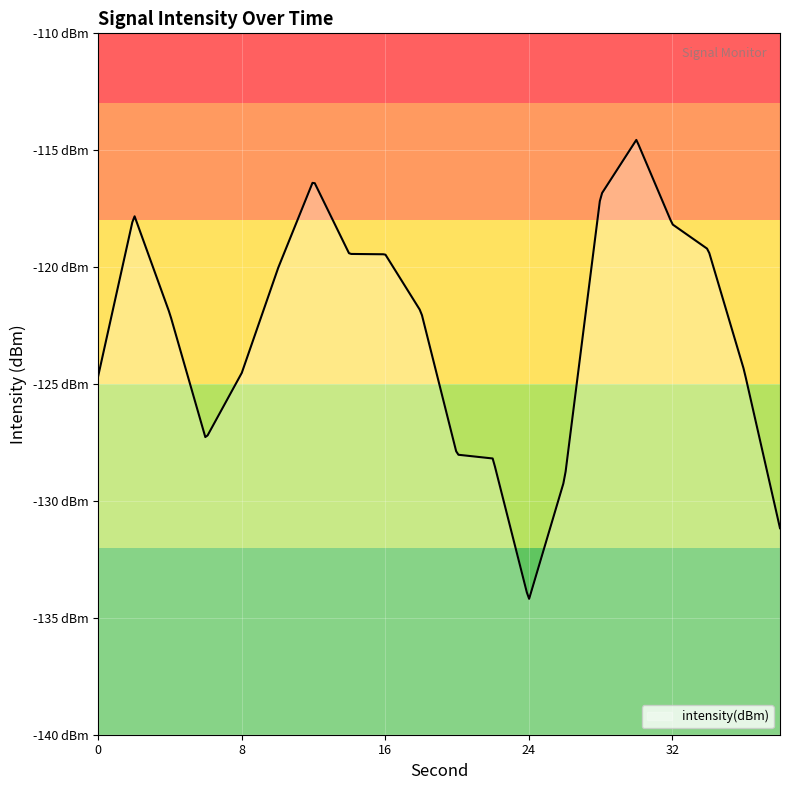

Which label corresponds to the smallest value in the chart?

24